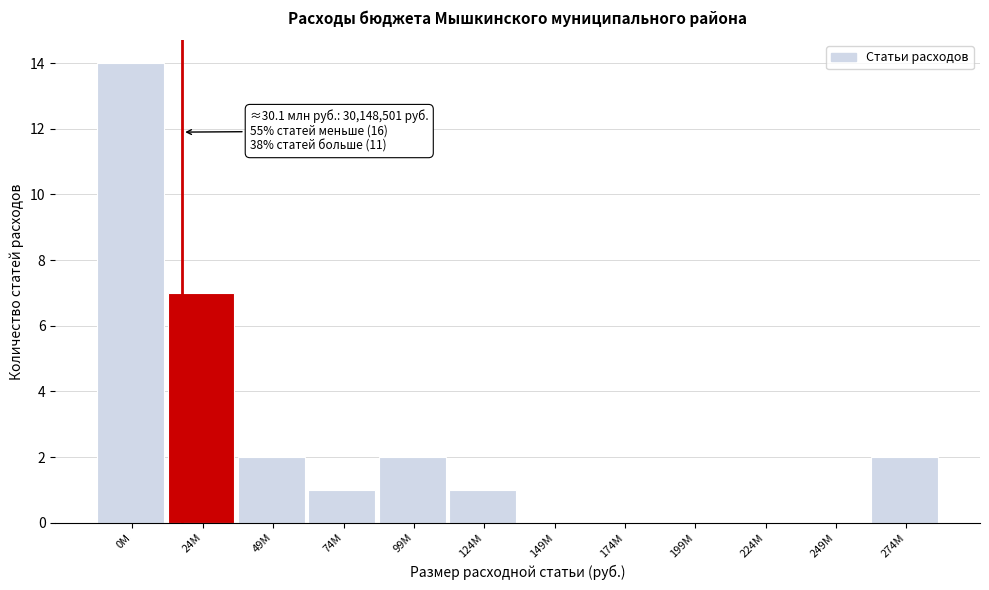

Reading left to right, what are all the values shown in this chart?

0M=14	24M=7	49M=2	74M=1	99M=2	124M=1	149M=0	174M=0	199M=0	224M=0	249M=0	274M=2